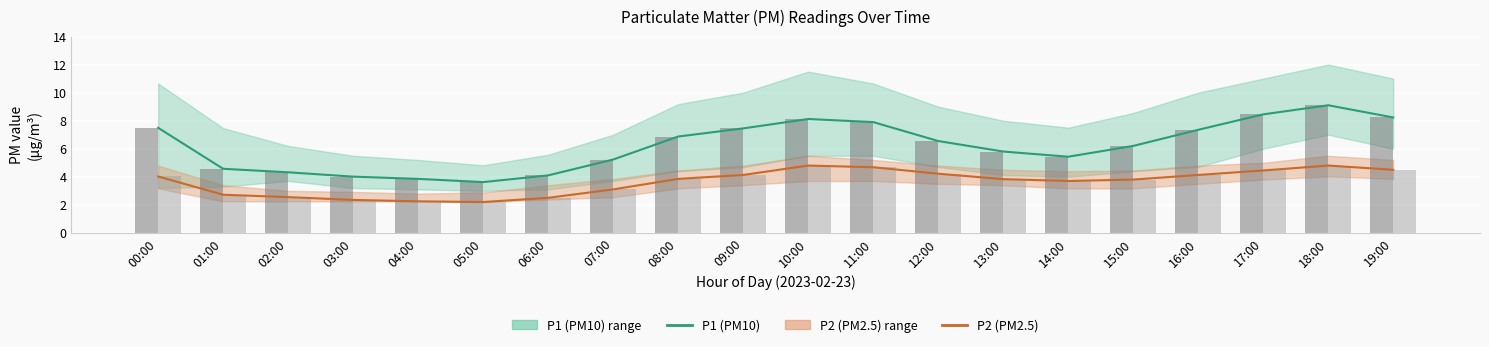

Rank the series at 10:00 from lowest to highest value.

P2 (PM2.5), P2 bars, P1 (PM10), P1 bars